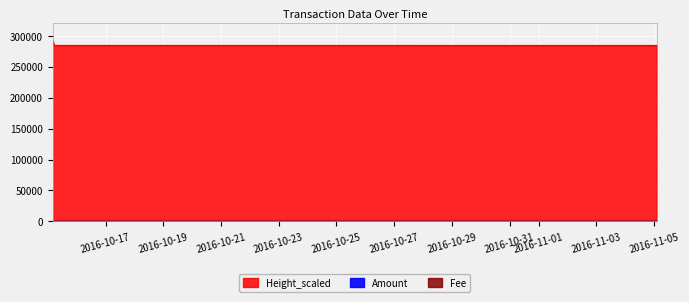

What is the difference between the Height_scaled values at 2016-10-15 05:26:23 and 2016-10-15 04:04:54?

7424